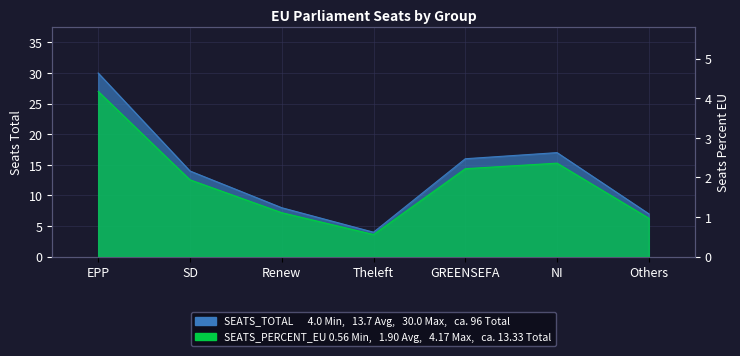

The value of SEATS_TOTAL at NI is 17.0. True or false?

True